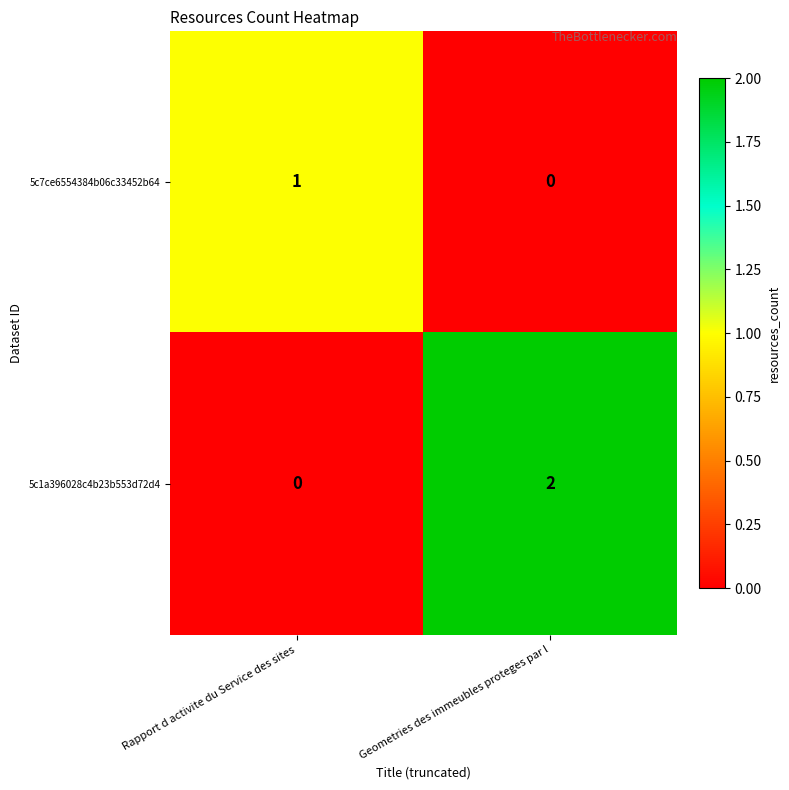

The value of 5c7ce6554384b06c33452b64 at Rapport d activite du Service des sites is 1. True or false?

True